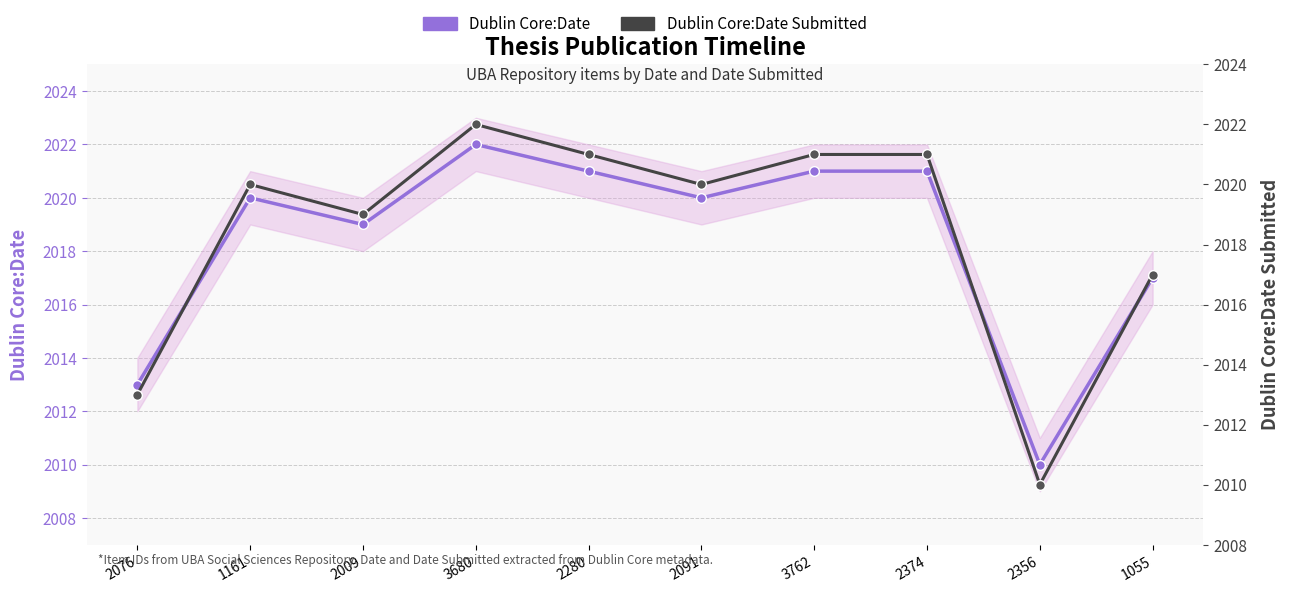

The value of Dublin Core:Date at 3762 is 2021. True or false?

True